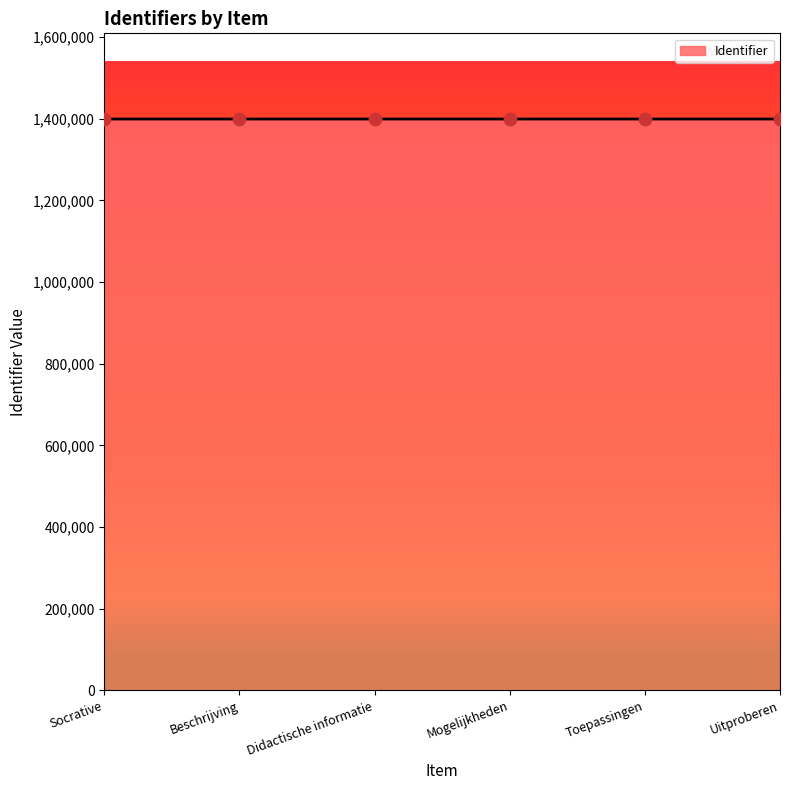

What is the ratio of the value at Didactische informatie to the value at Beschrijving?

1.0